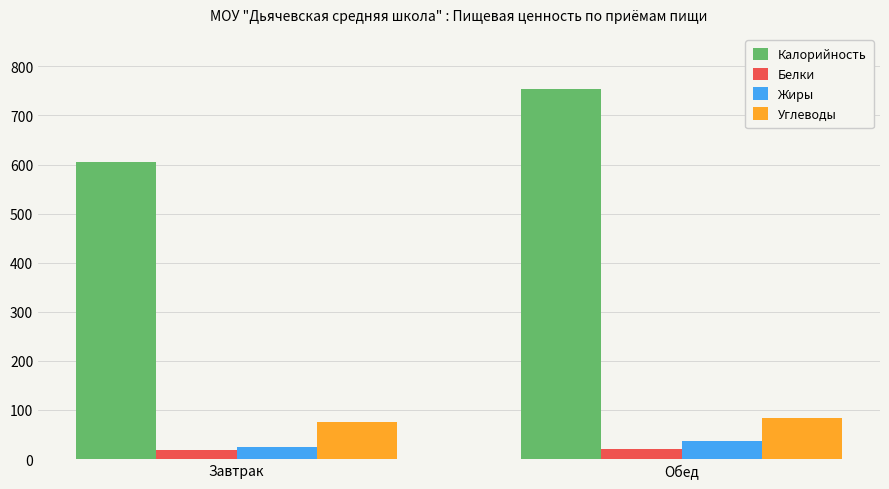

Which series has the largest total across all categories?

Калорийность